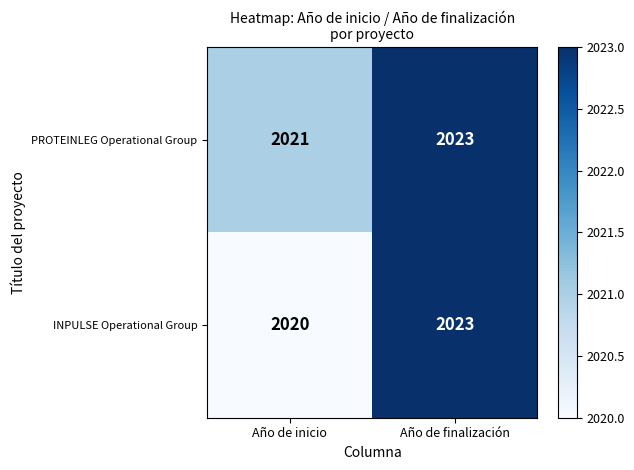

Where is INPULSE Operational Group nearest to the value 2021?

Año de inicio